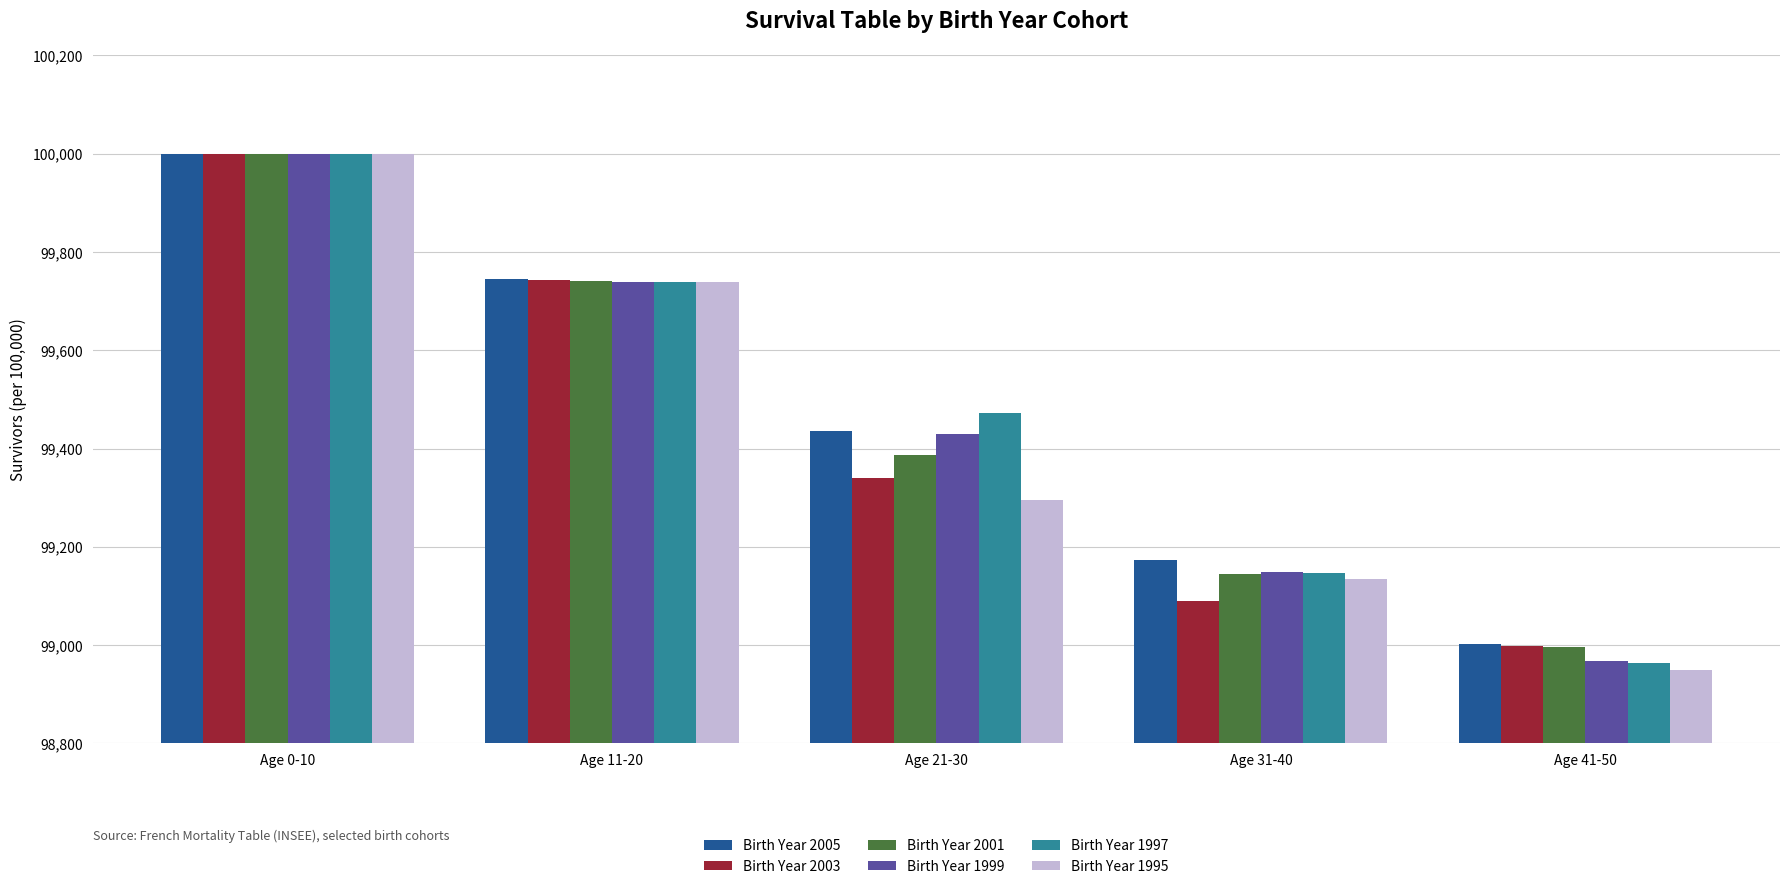

Rank the categories by Birth Year 2003 value from highest to lowest.

Age 0-10, Age 11-20, Age 21-30, Age 31-40, Age 41-50